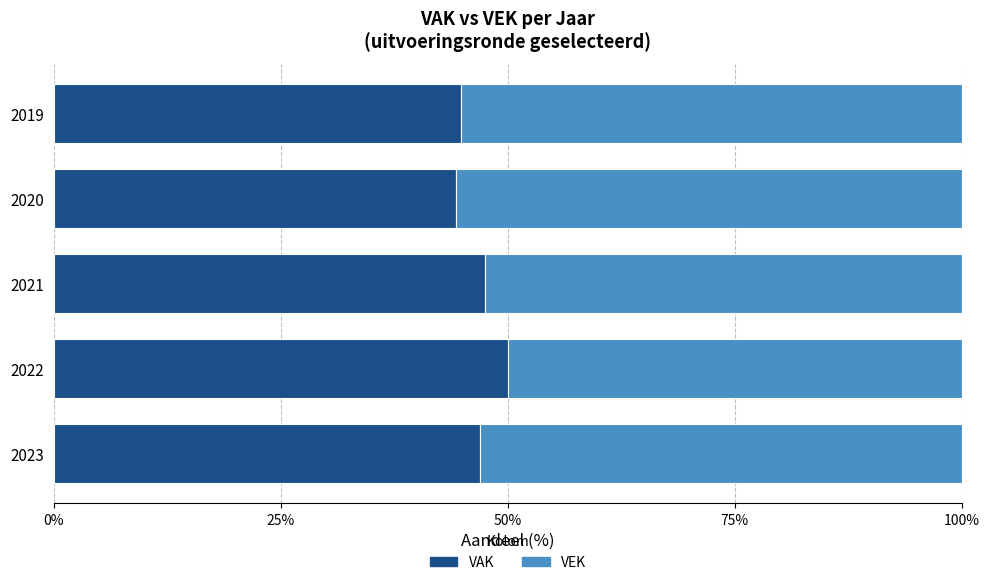

Is it true that VAK equals 47.5 at 2021?

True